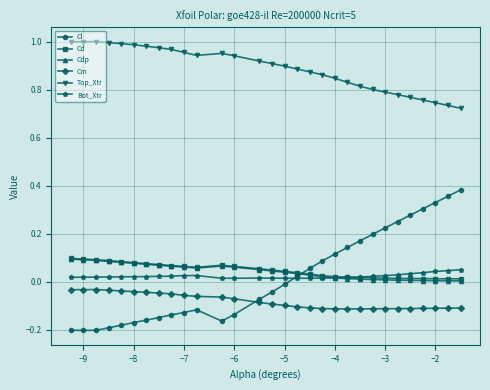

Which series has the widest spread of values?

Cl